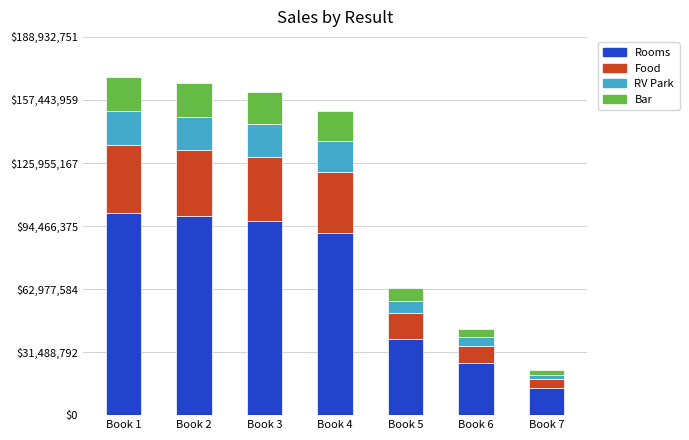

What is the difference between the maximum and minimum values in the Rooms series?

87793784.4